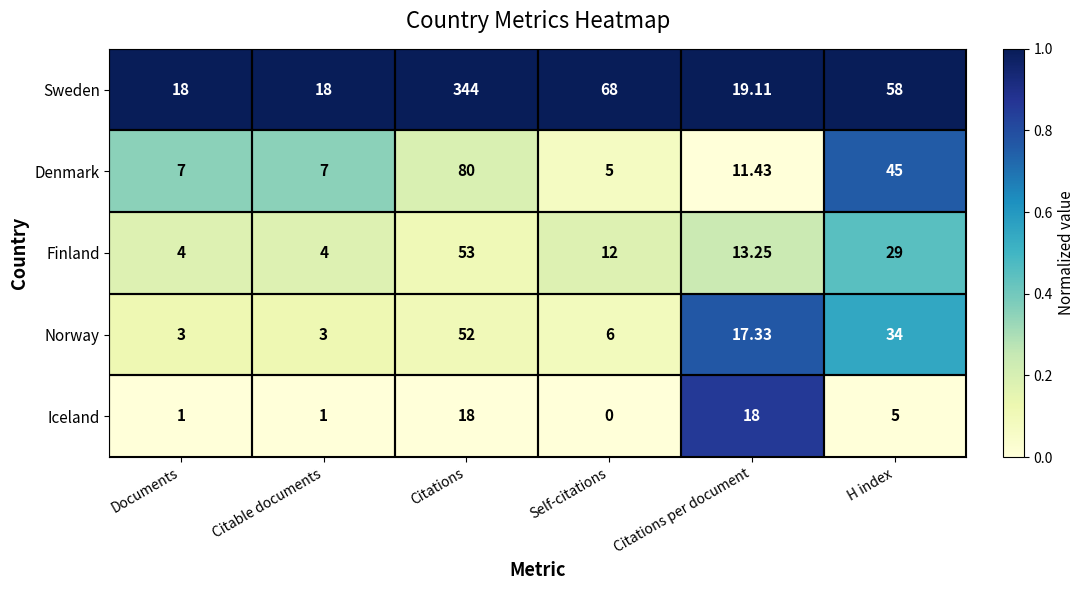

Where does the Sweden series first go above 58?

Citations